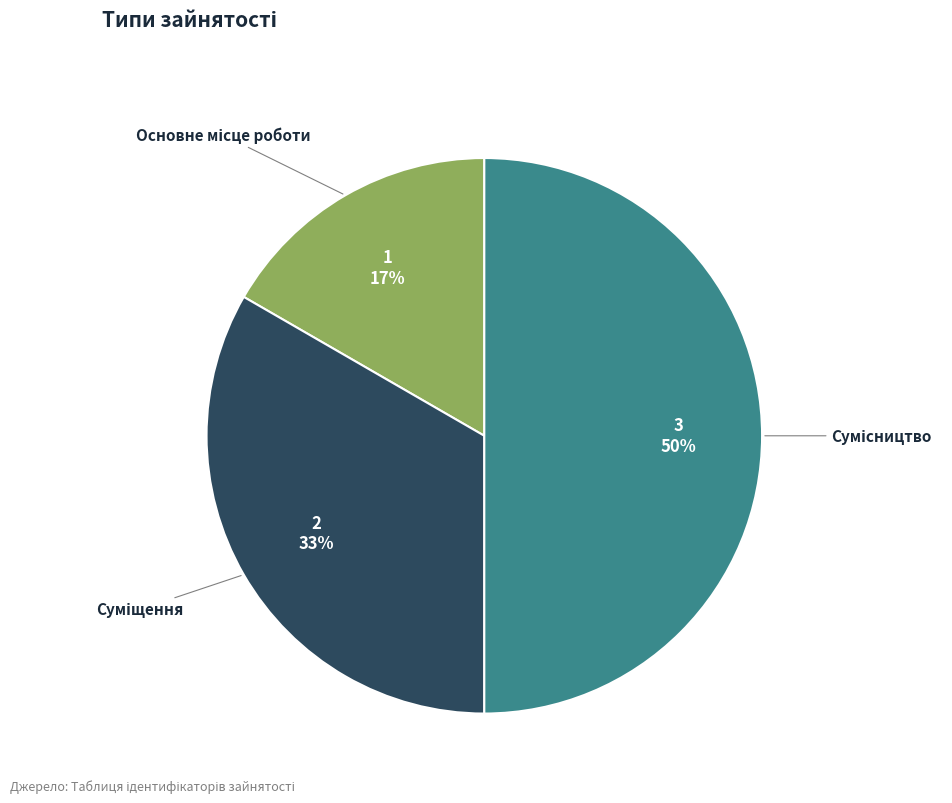

To the nearest percent, what is the average slice percentage?

33%